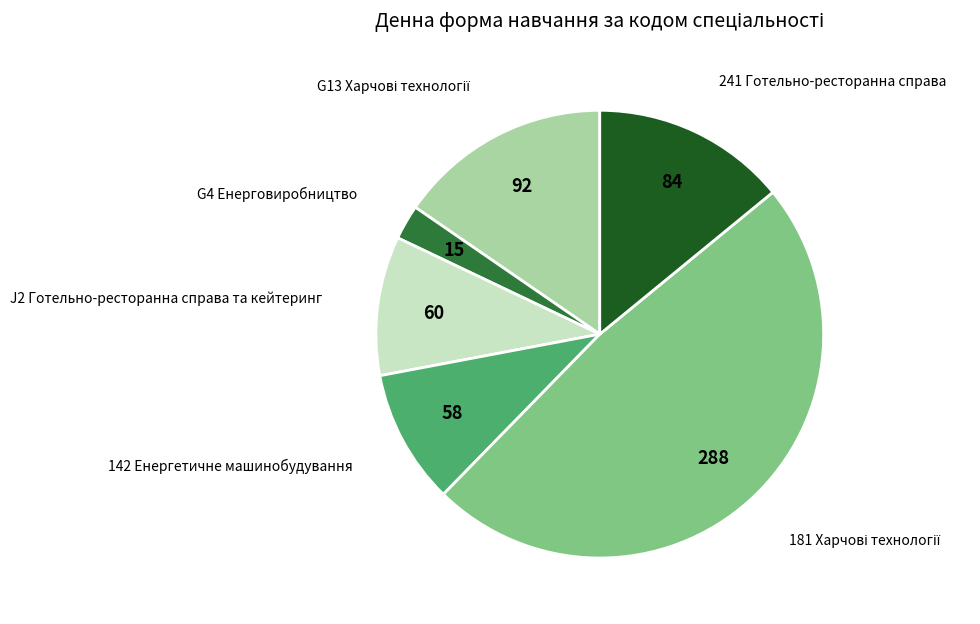

Is there any slice that represents more than half of the pie?

No